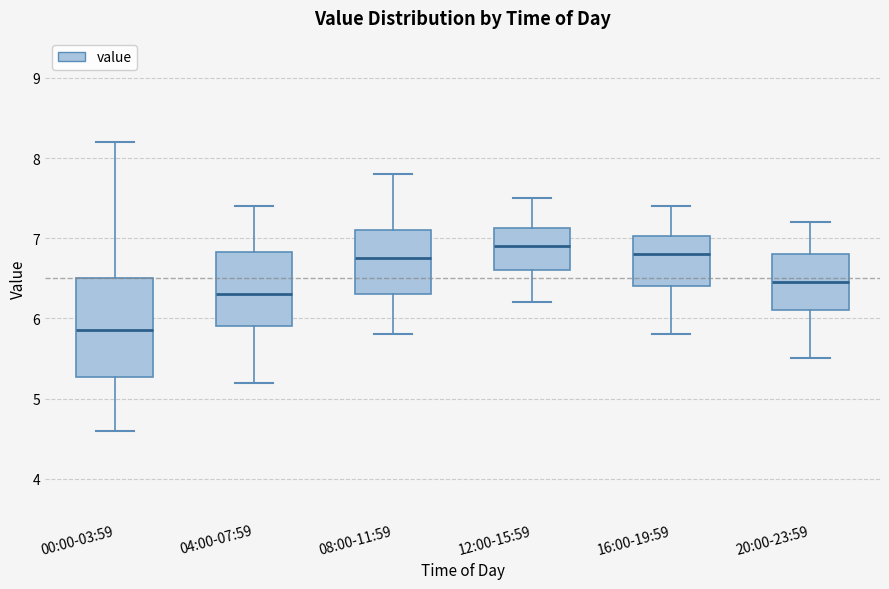

Which box has the highest median line?

12:00-15:59